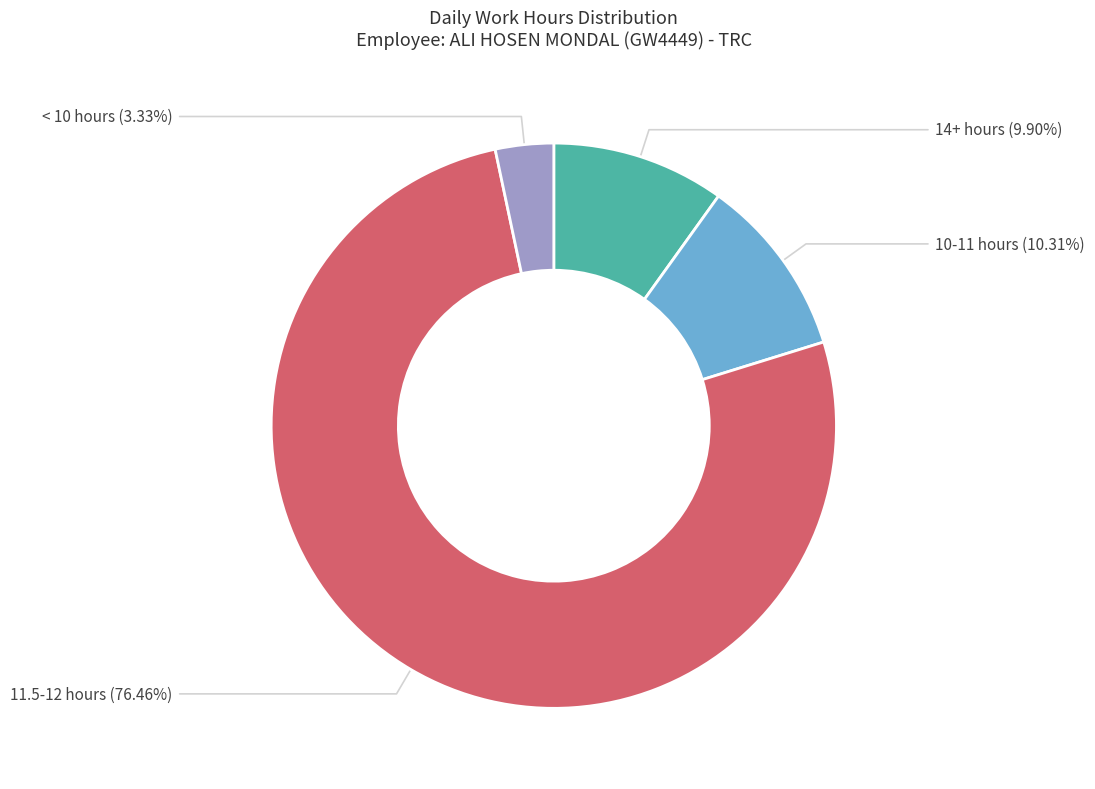

How many segments does this pie chart have?

4